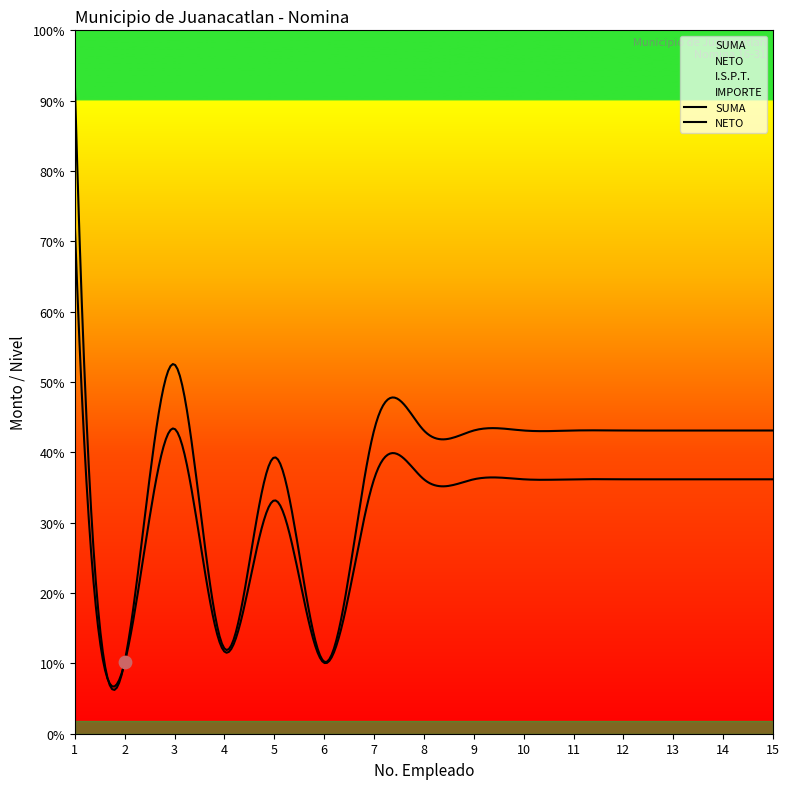

Which series contains the highest Y value?

SUMA